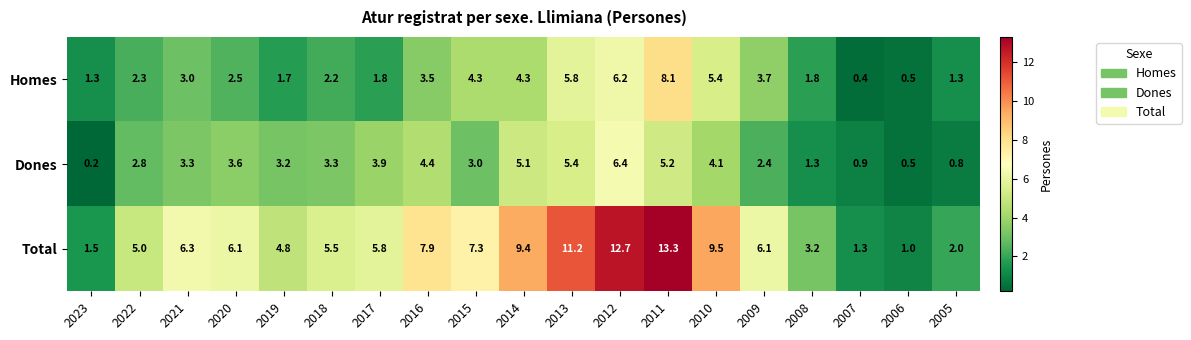

What value does the Homes series have at 2023?

1.3